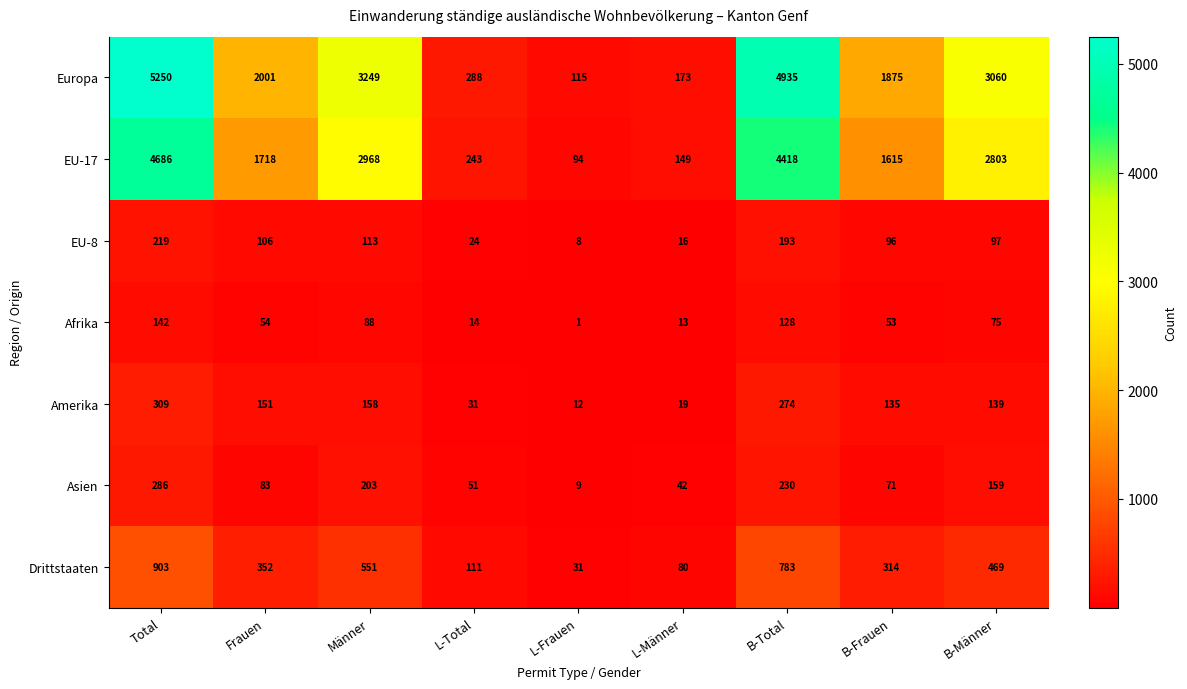

What is the difference between the second highest and minimum values in the Afrika series?

127